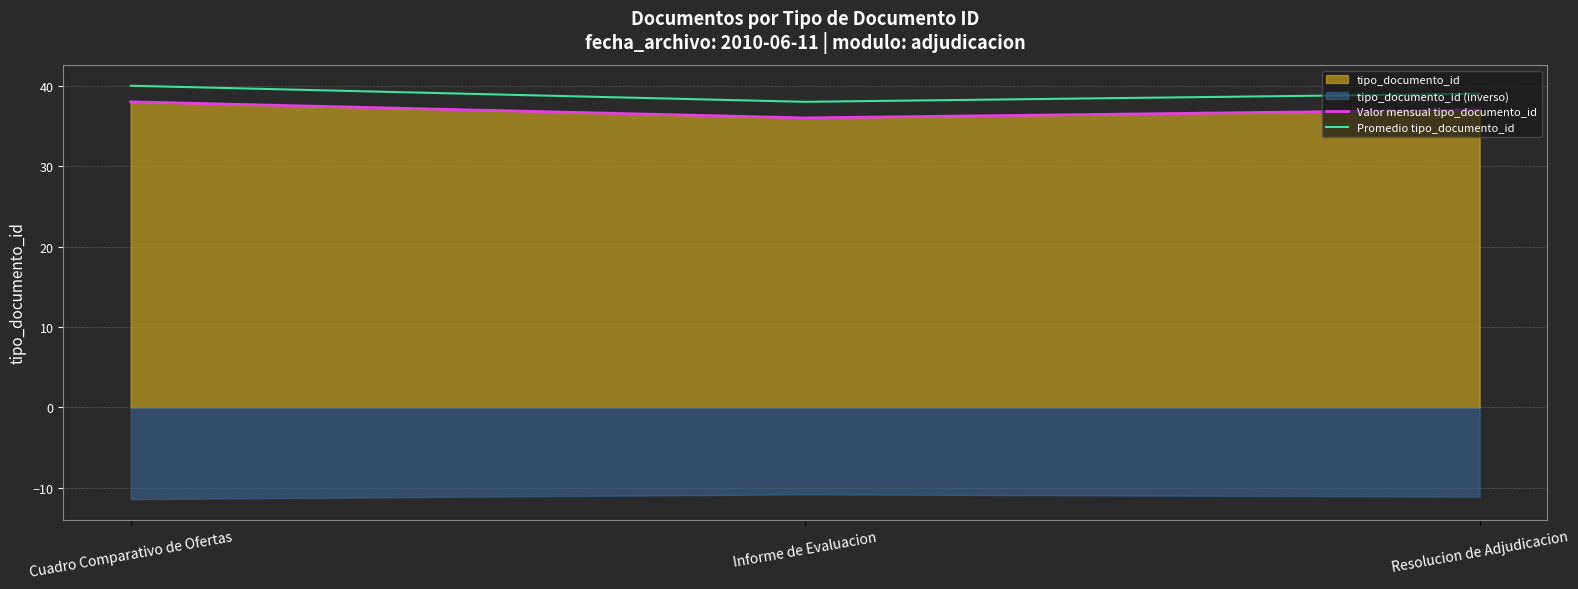

What is the label of the 1st point from the right?

Resolucion de Adjudicacion